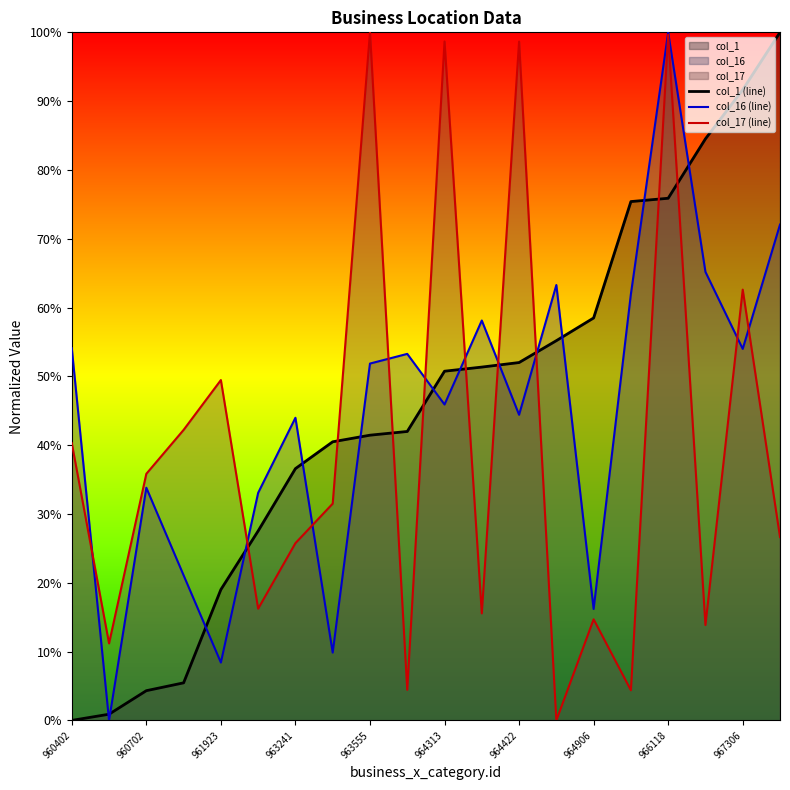

Does the chart display data point markers on the line(s)?

No